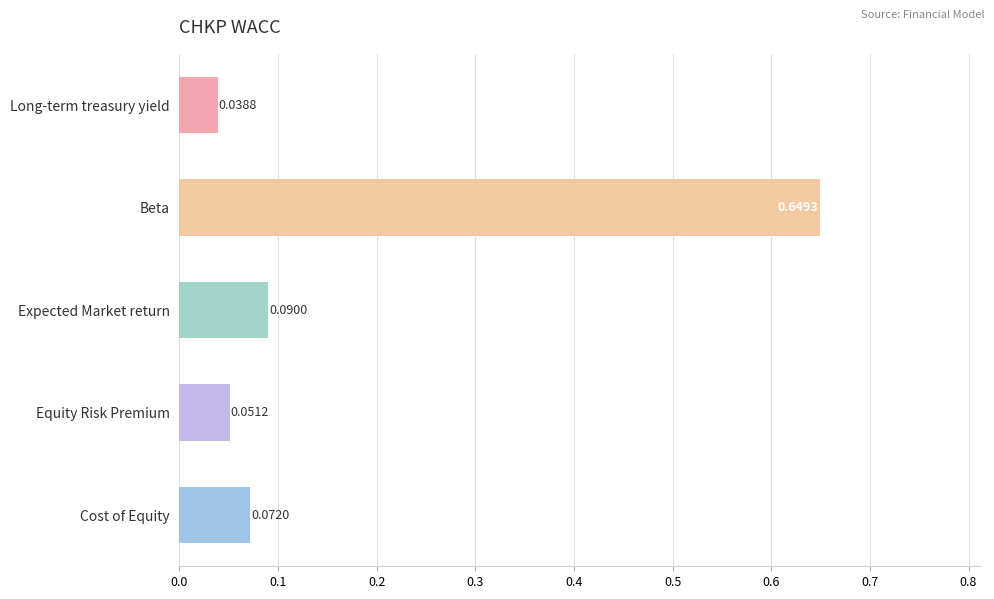

What is the sum of all values?

0.9